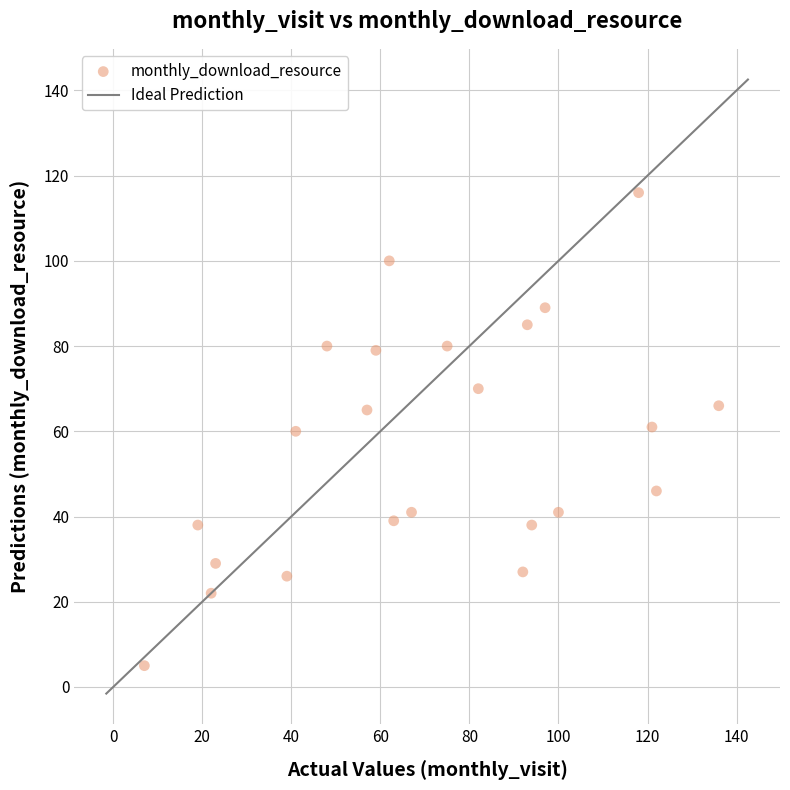

What is the range of X values (max minus min)?

129